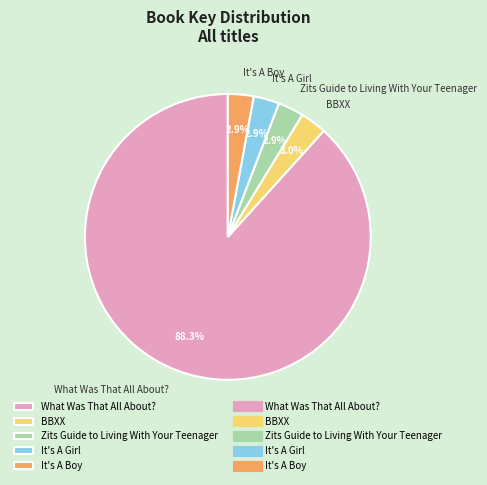

How much of the chart is everything except It's A Girl?

97.1%